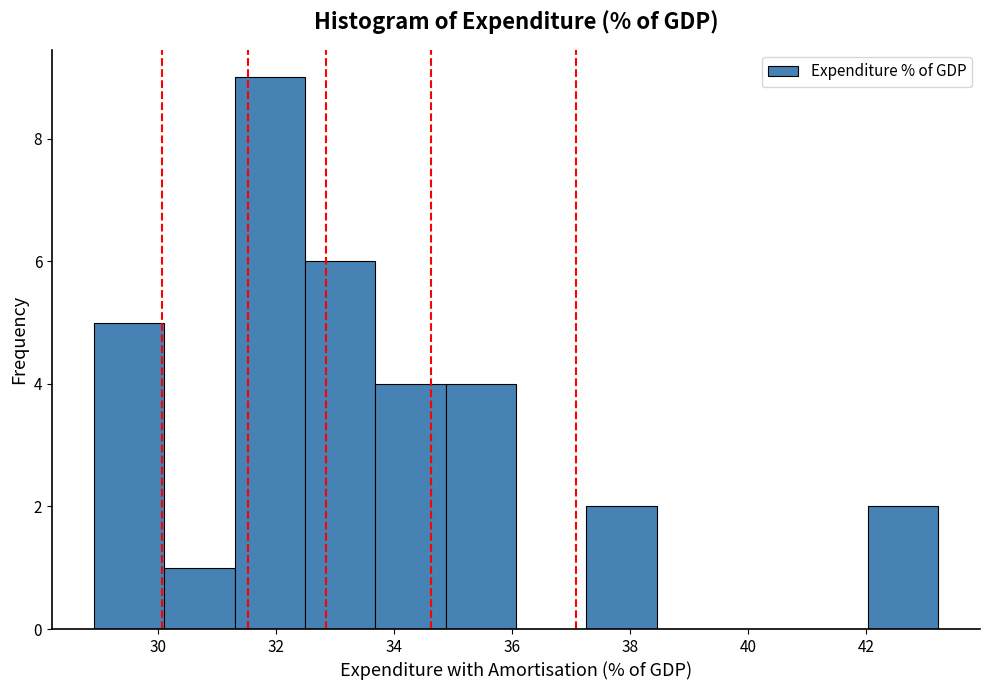

What is the height of the bar covering 42.0 to 43.2 on the x-axis? Neither the bar edges nor the heights are printed on the chart, so give them approximately, as read against the axes.

2